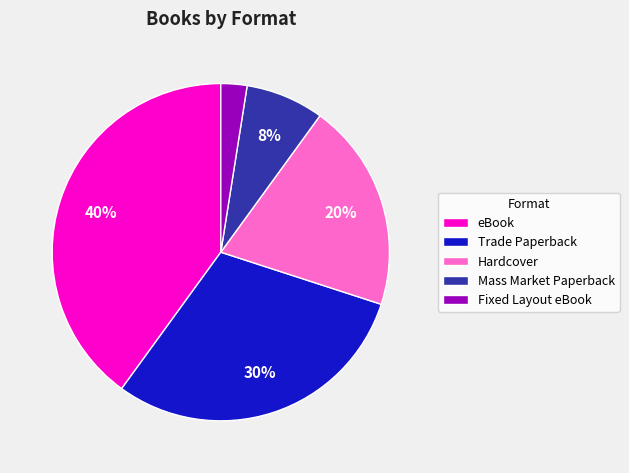

Which category has the biggest portion of the pie?

eBook